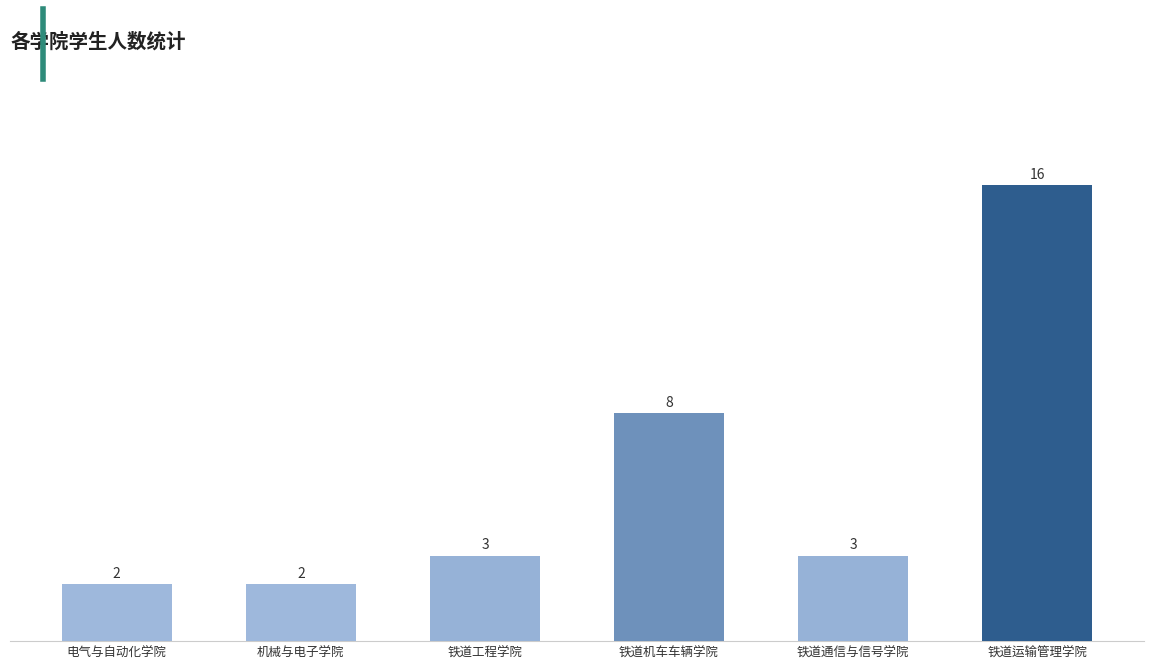

Does the chart contain any negative values?

No